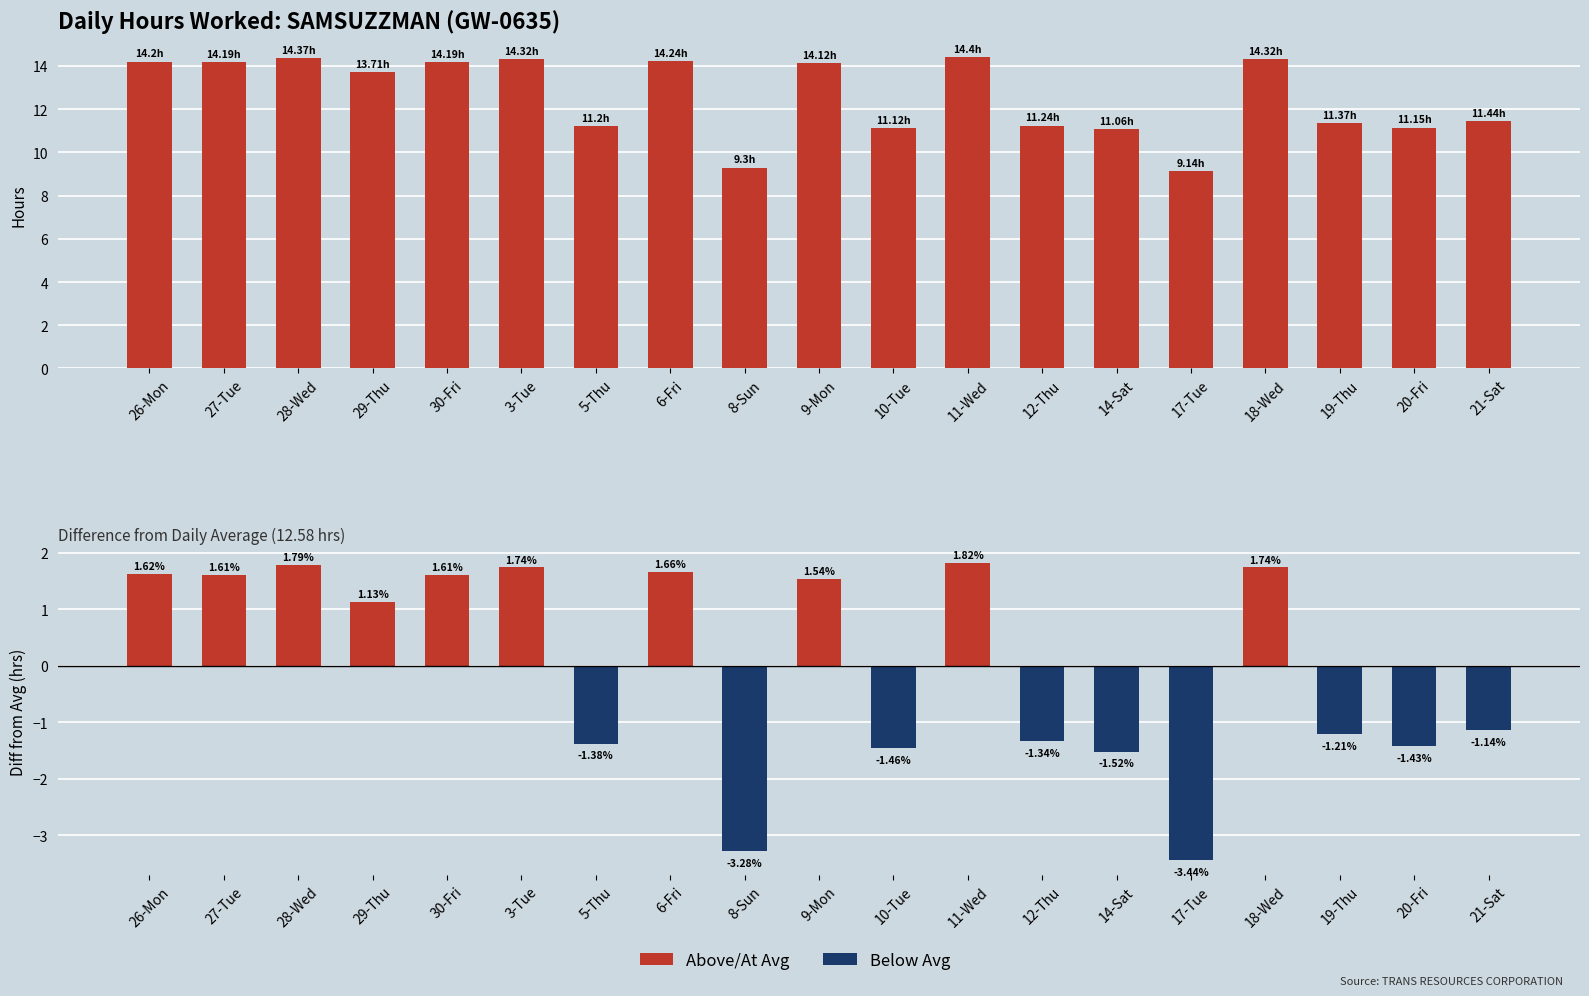

How many positive values does the Diff from Avg series have?

10